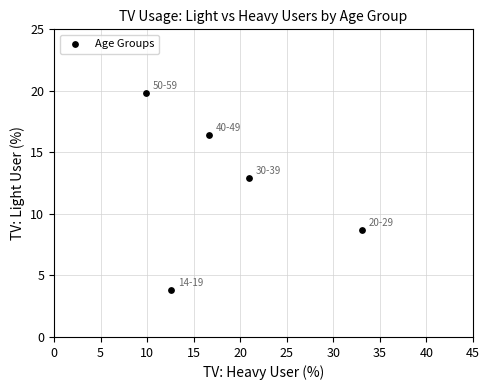

What Y value in the scatter plot is closest to 11?

12.9